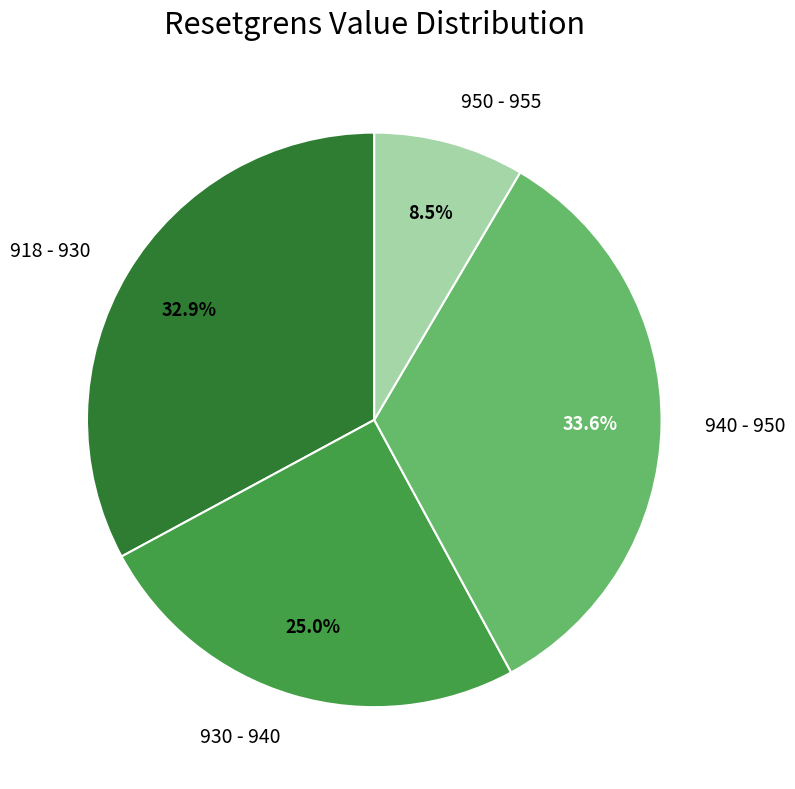

Which category has the biggest portion of the pie?

940 - 950